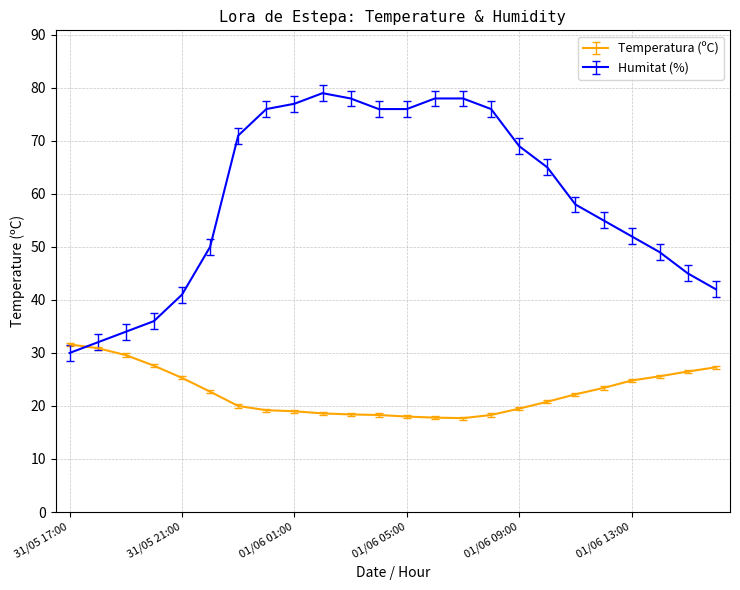

Which series has the widest spread of values?

Humitat (%)